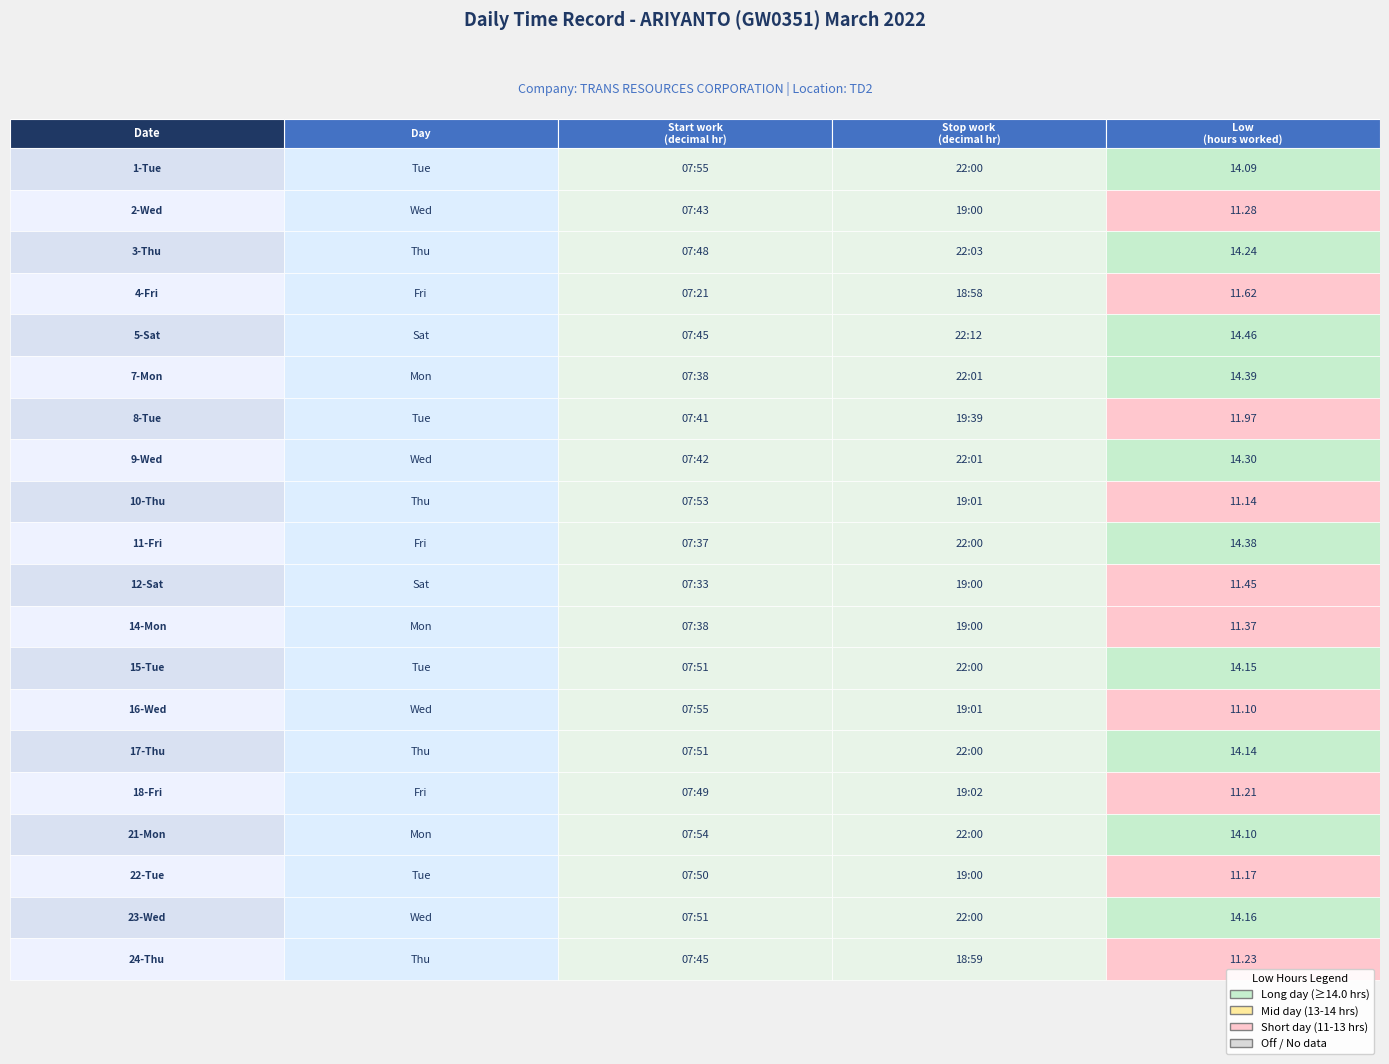

Between 2 and 3, which series saw the biggest shift?

16-Wed